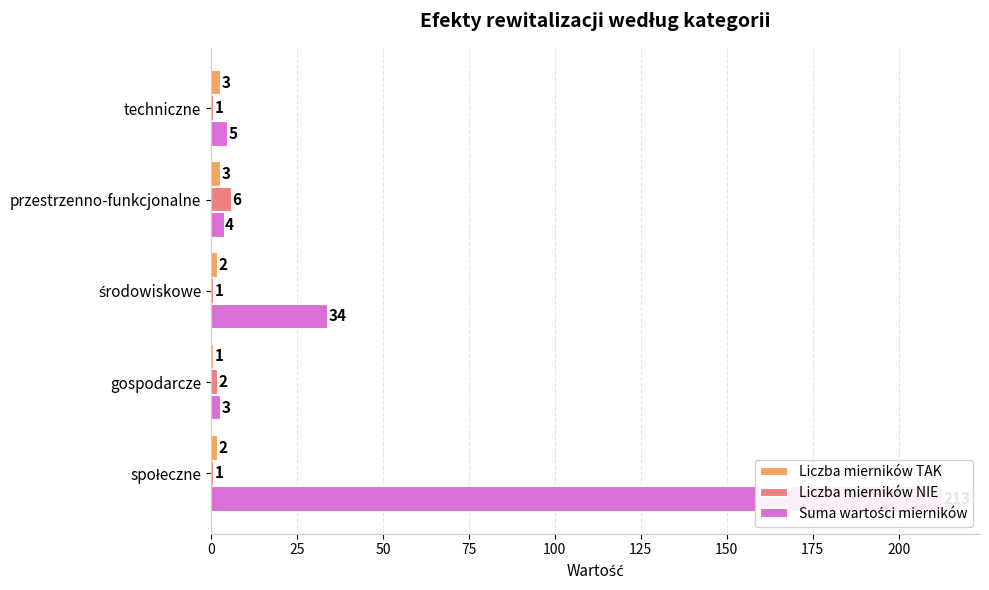

Which series has the widest spread of values?

Suma wartości mierników